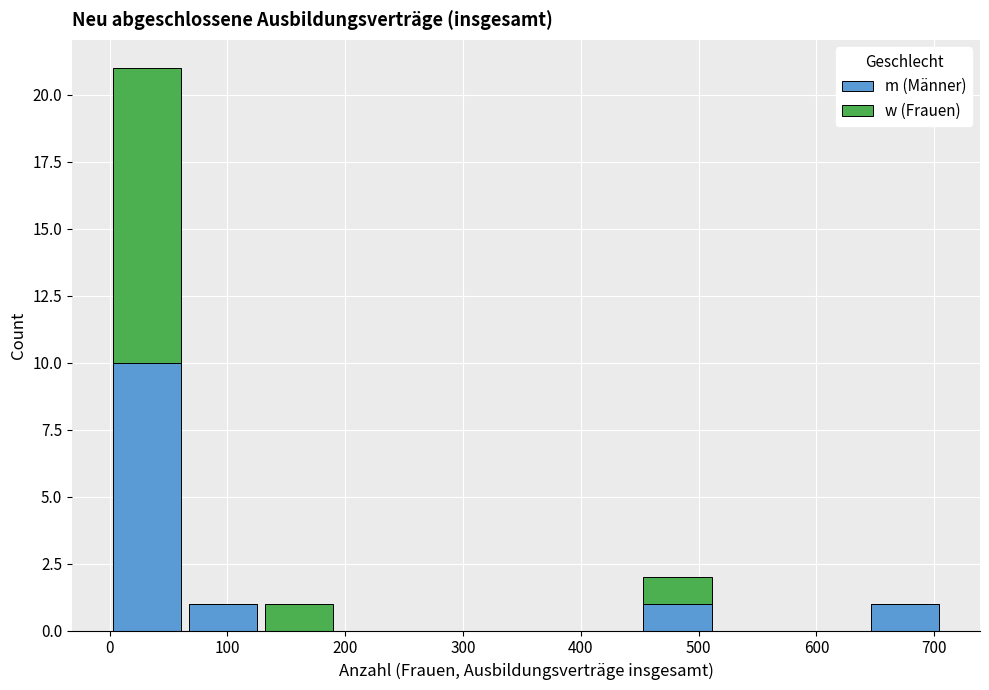

Which range on the x-axis has the tallest stacked bar (by total height)?

0 to 60